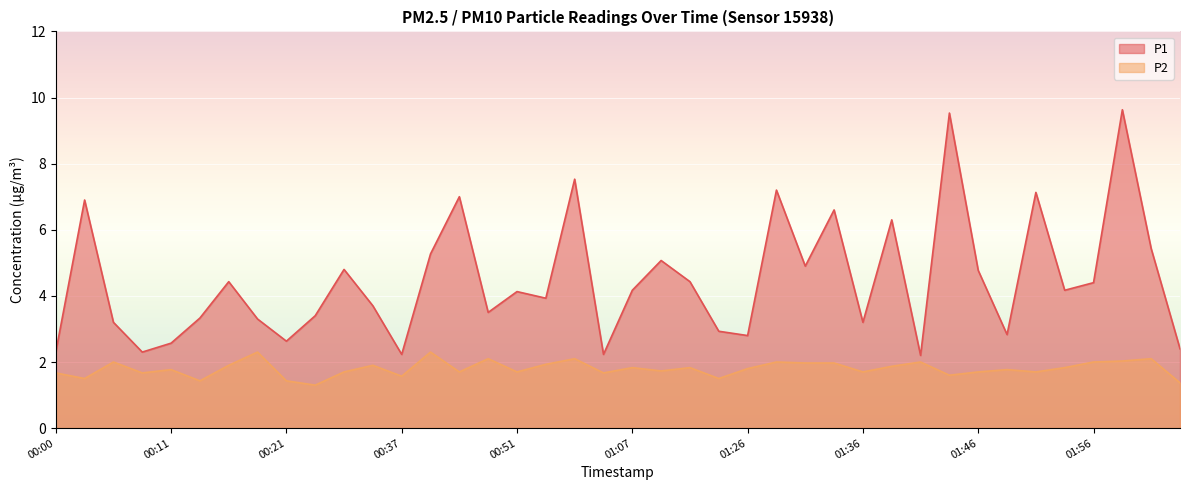

What position from the right is 01:51?

6